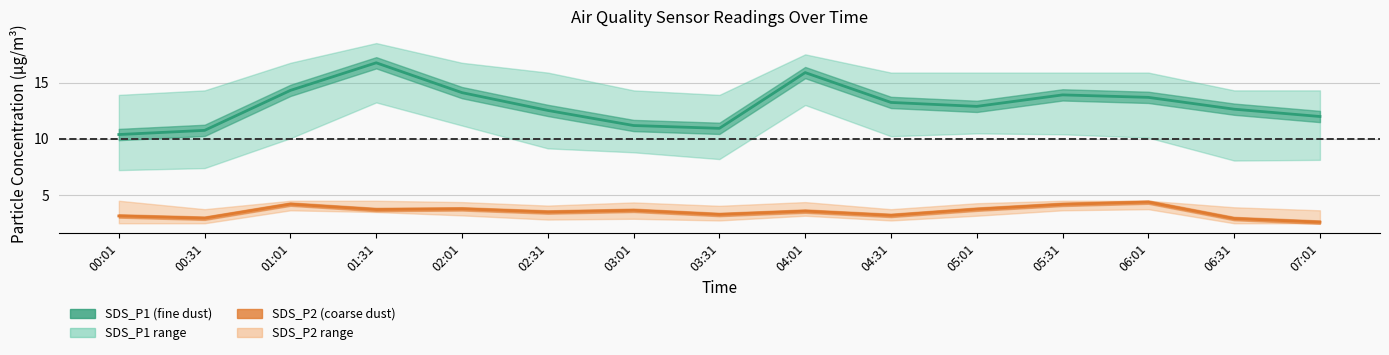

How many values in the SDS_P2 series exceed 3?

12